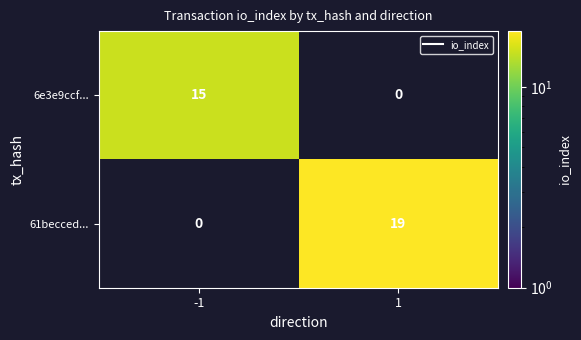

Which label corresponds to the largest value in the chart?

1